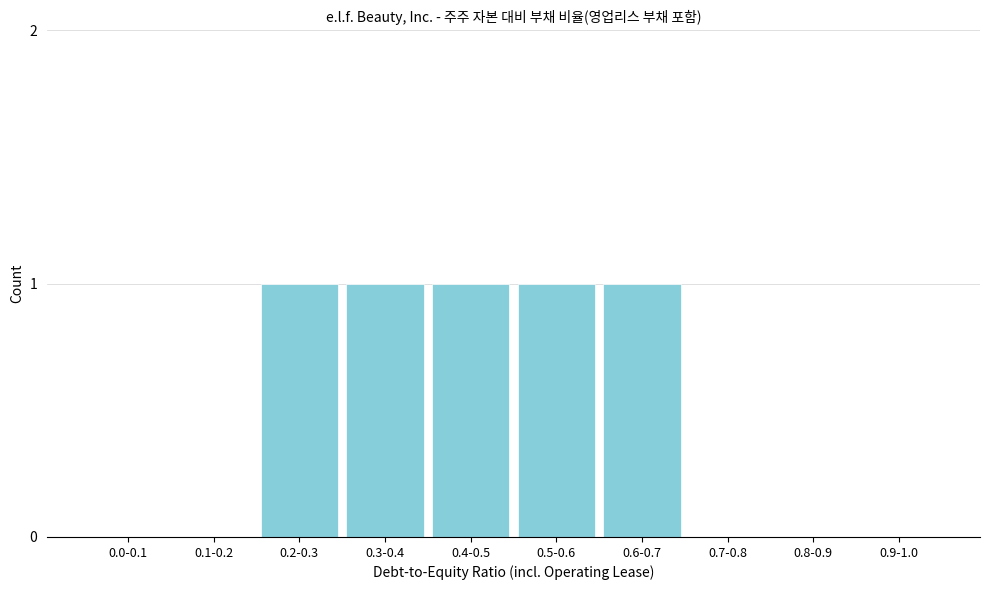

Reading left to right, transcribe all the data shown in this chart.

0.0-0.1=0	0.1-0.2=0	0.2-0.3=1	0.3-0.4=1	0.4-0.5=1	0.5-0.6=1	0.6-0.7=1	0.7-0.8=0	0.8-0.9=0	0.9-1.0=0